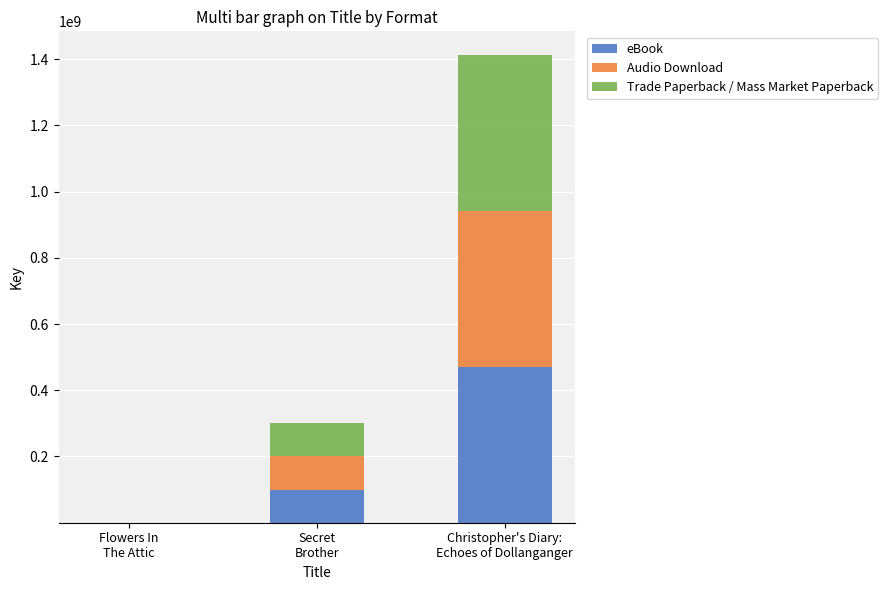

Where is eBook nearest to the value 235503022?

Secret
Brother